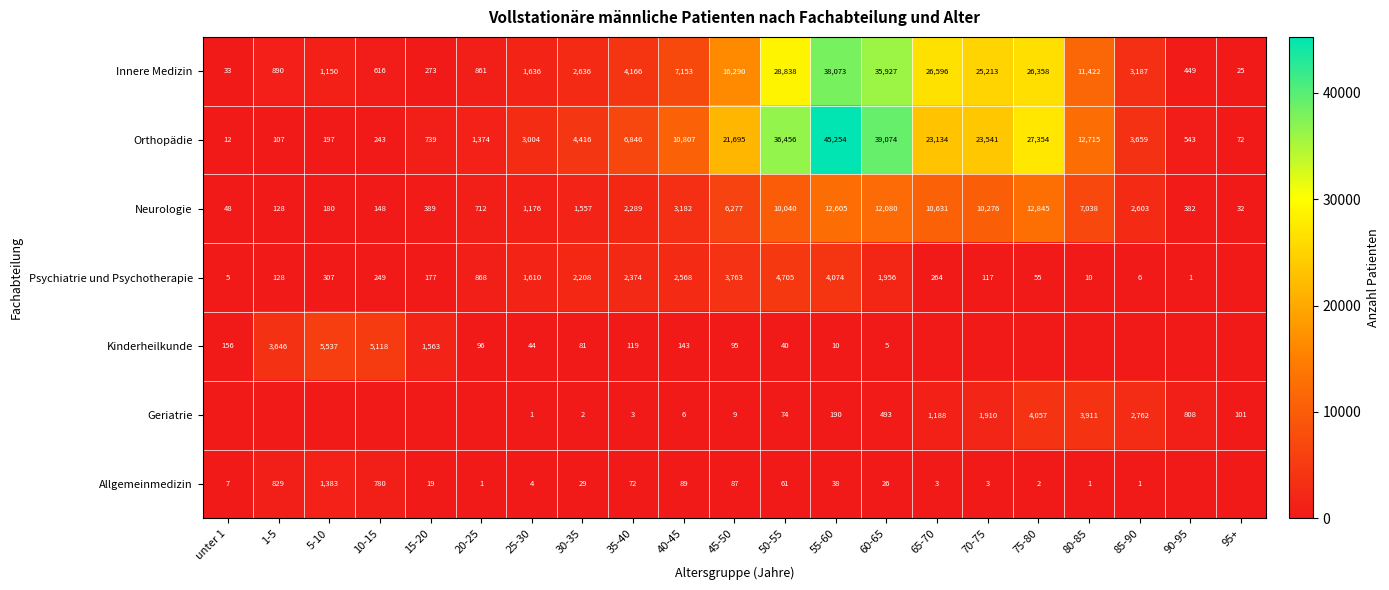

At which category is the sum across all series the highest?

55-60